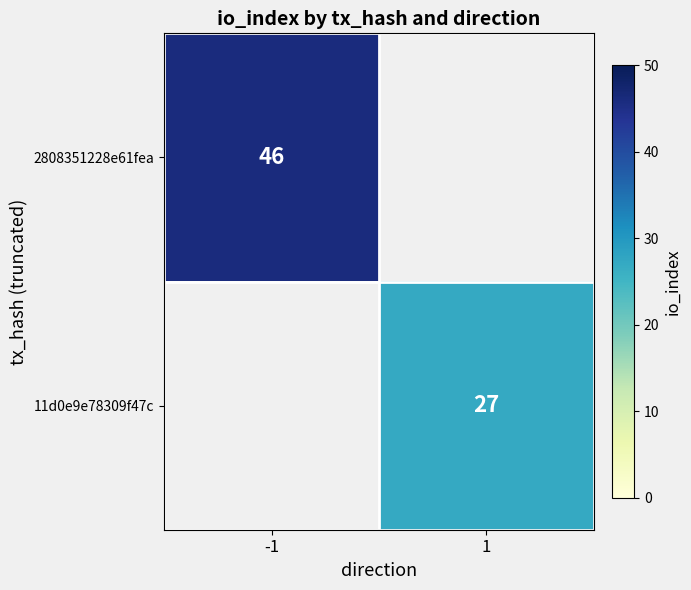

At which category does the chart reach its minimum across all series?

1